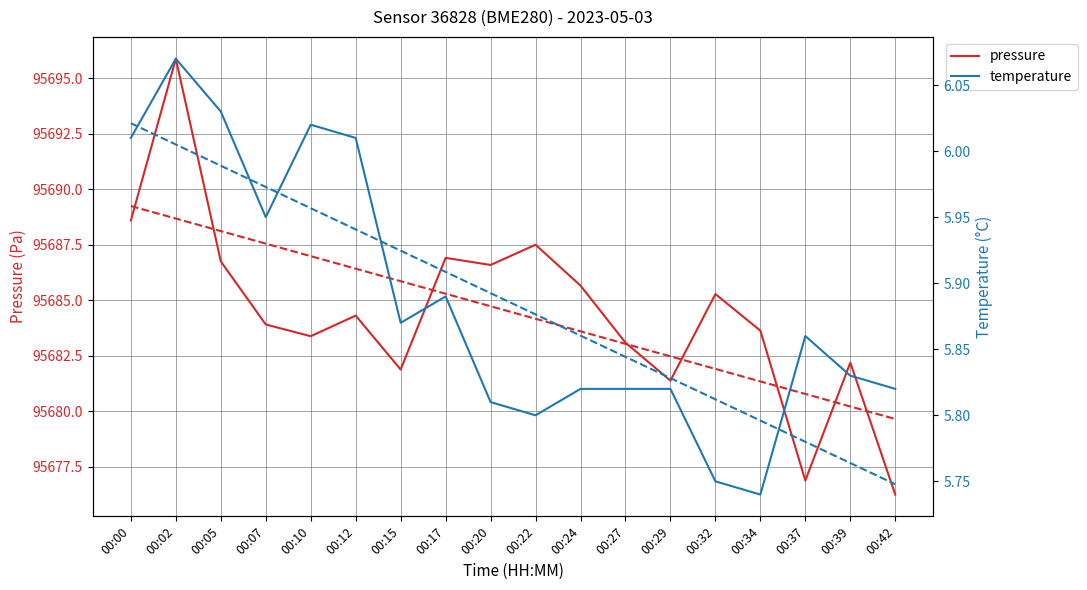

What is the value of the pressure point at the 5th from the left?

95683.4